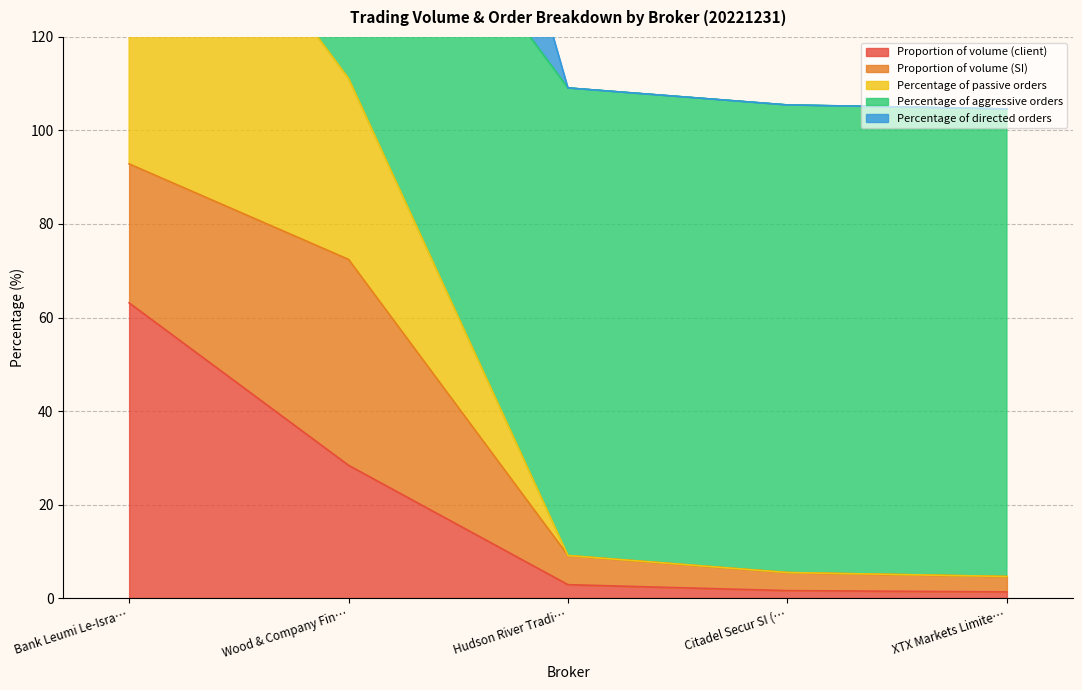

The value of Proportion of volume (client) at Bank Leumi Le-Isra… is 100.5. True or false?

False